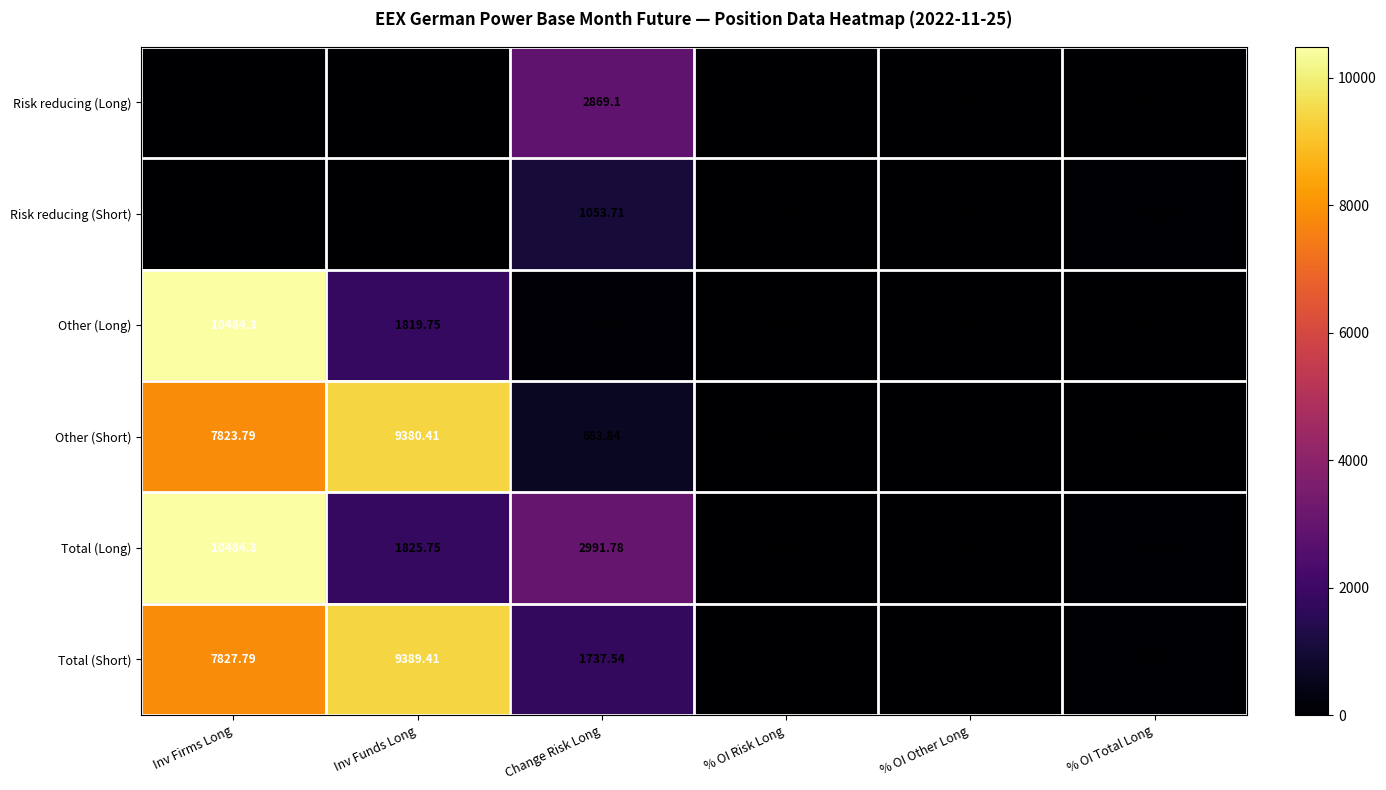

How many series are shown in this chart?

6